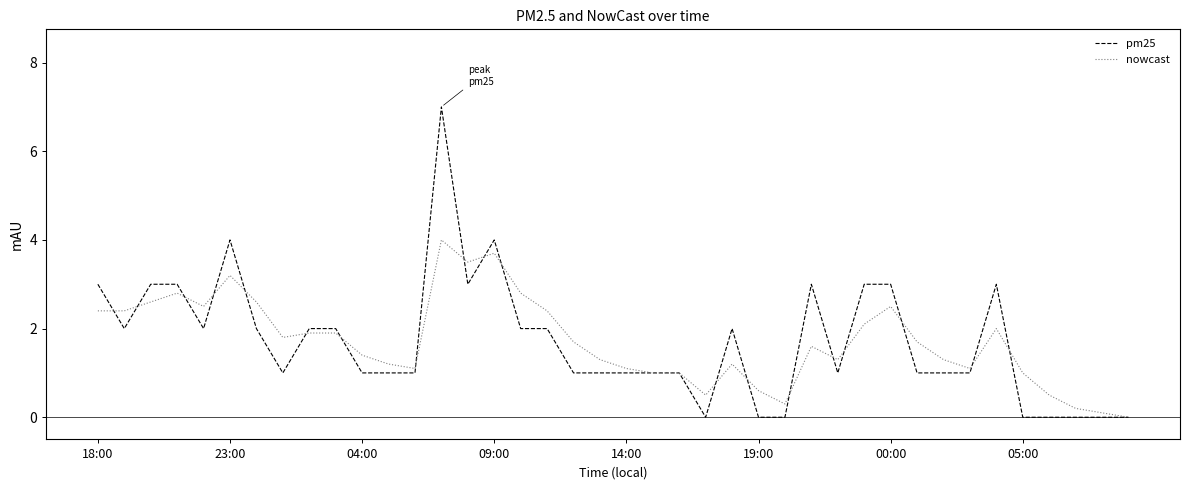

Which series has the largest range (max minus min)?

pm25